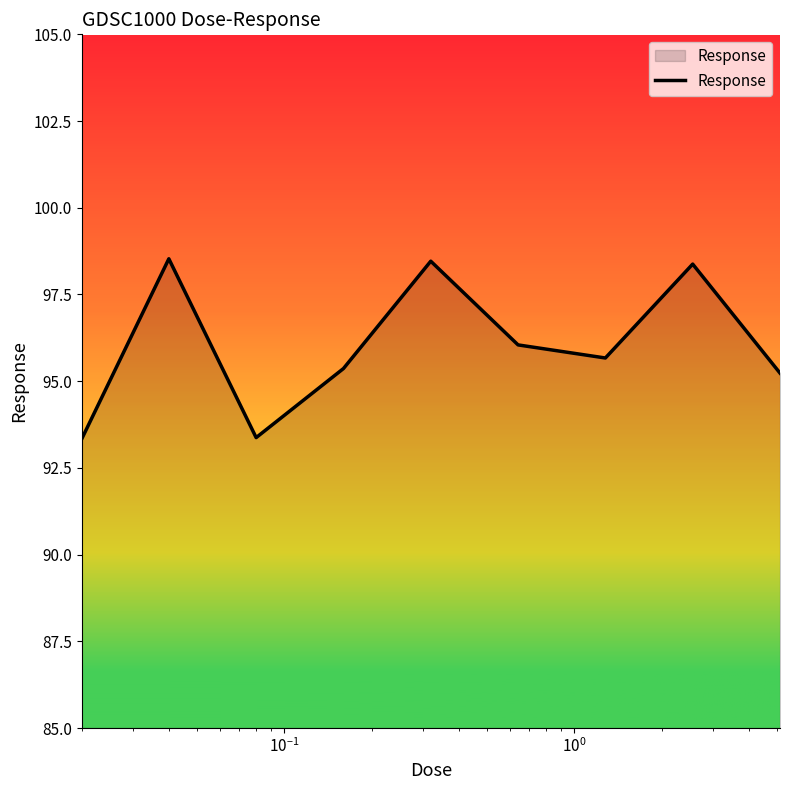

What is the difference between the maximum and minimum values?

5.2